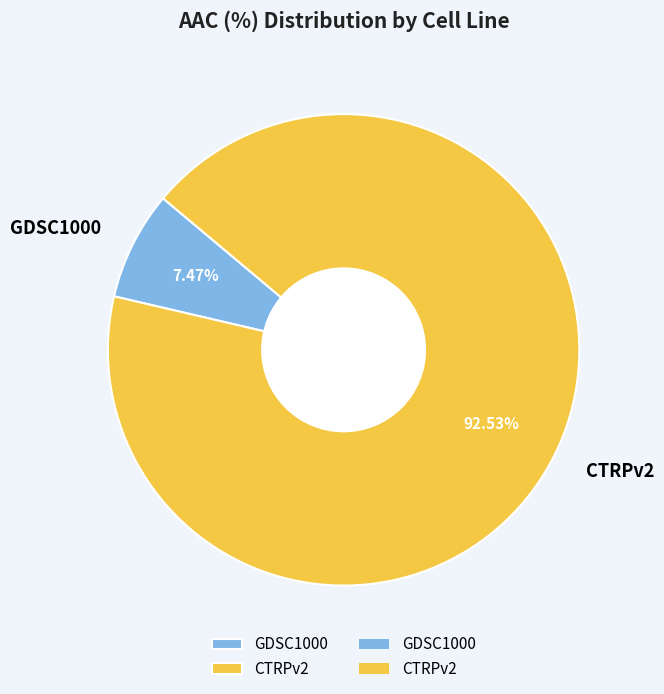

Which category has the biggest portion of the pie?

CTRPv2